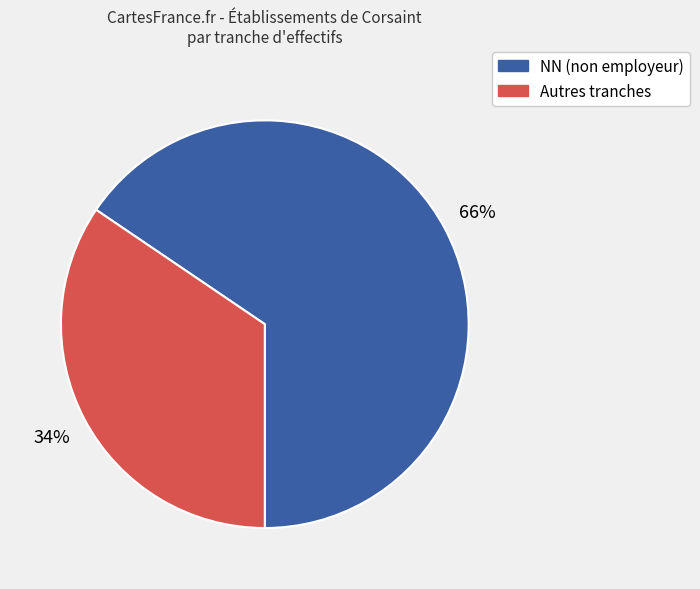

To the nearest percent, what is the average slice percentage?

50%